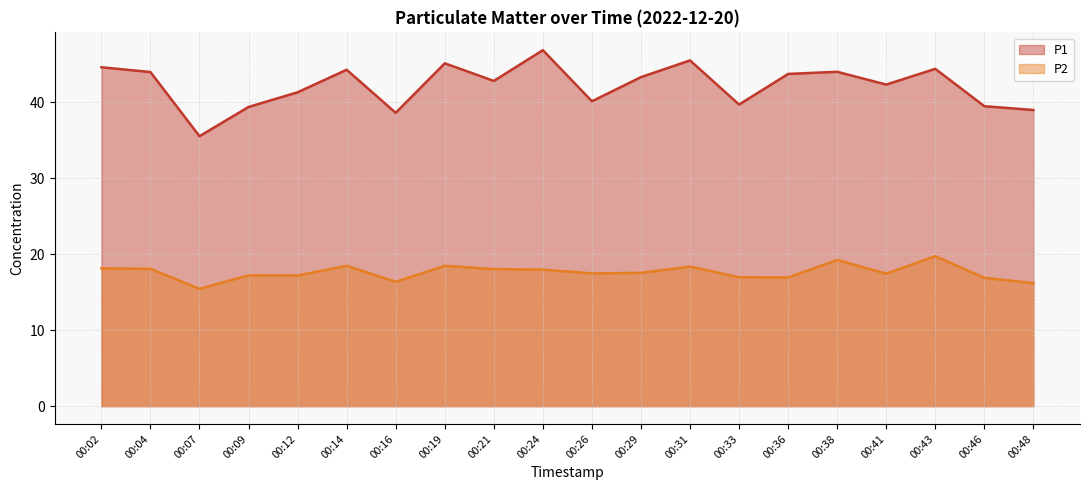

Reading left to right, list all the values displayed in this chart.

P1: 44.6	44.0	35.5	39.4	41.3	44.3	38.6	45.1	42.8	46.9	40.1	43.3	45.5	39.7	43.8	44.0	42.4	44.4	39.5	39.0
P2: 18.1	18.1	15.4	17.2	17.2	18.5	16.4	18.5	18.1	18.0	17.5	17.6	18.4	17.0	16.9	19.2	17.4	19.8	16.9	16.2